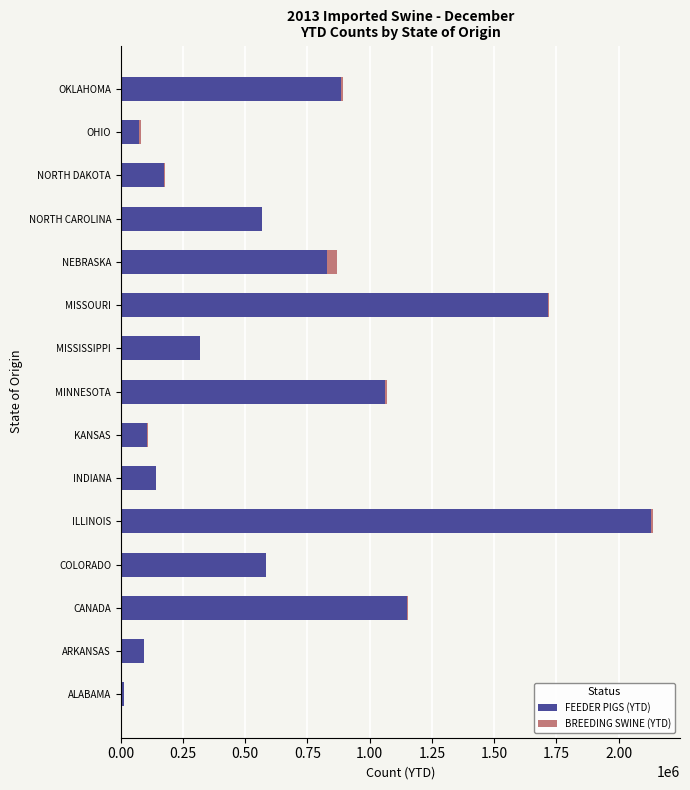

The value of FEEDER PIGS (YTD) at NORTH DAKOTA is 174523. True or false?

True